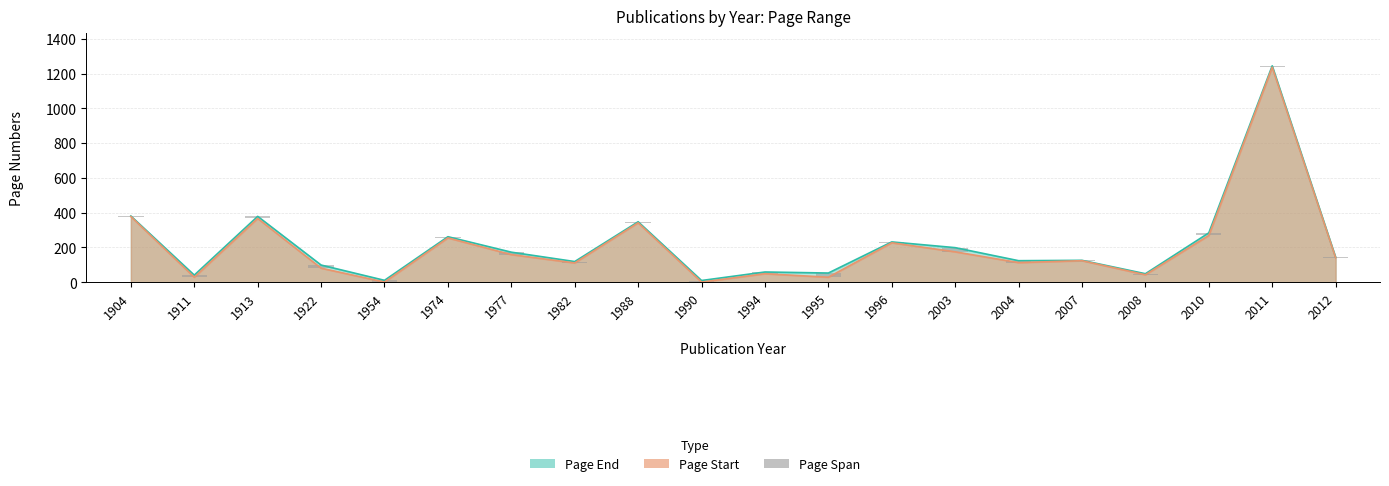

How many bars are there in total?

20